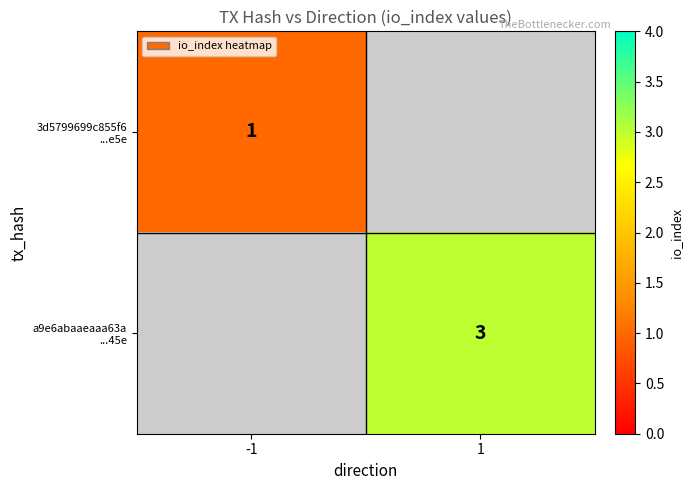

What is the minimum value shown in the chart?

1.0